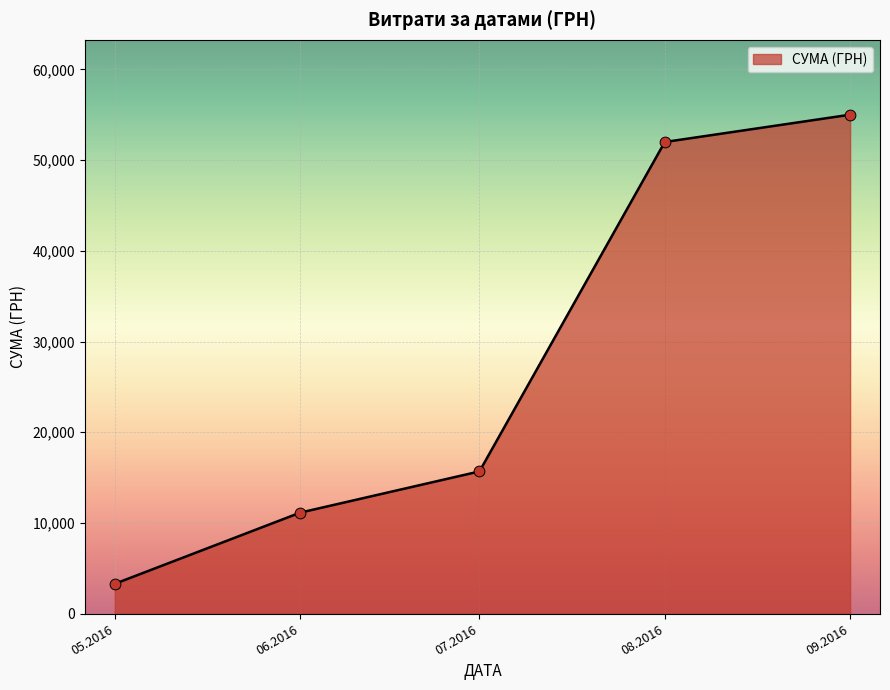

What is the change in value from 07.2016 to 09.2016?

+39308.8